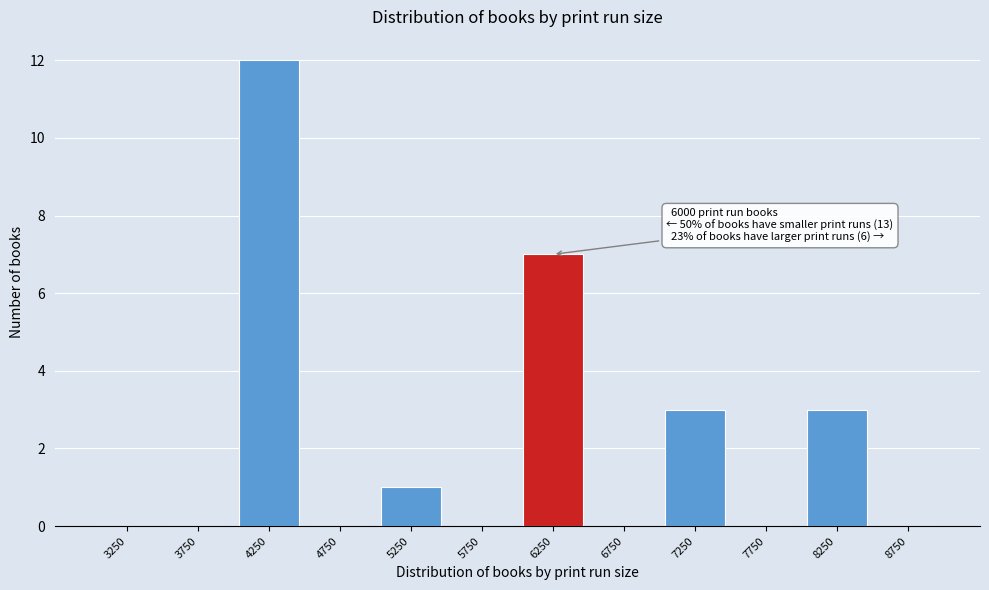

Reading left to right, extract all data points from this chart.

3250=0	3750=0	4250=12	4750=0	5250=1	5750=0	6250=7	6750=0	7250=3	7750=0	8250=3	8750=0